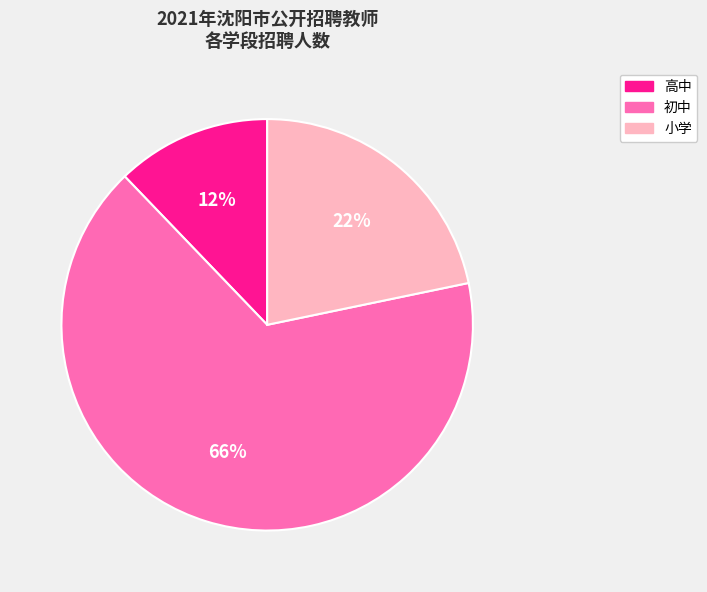

Between 高中 and 小学, which is larger?

小学